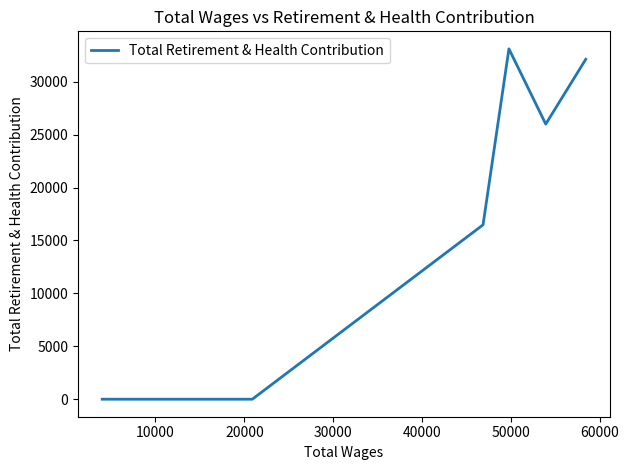

Is this an area chart (filled region under the line)?

No